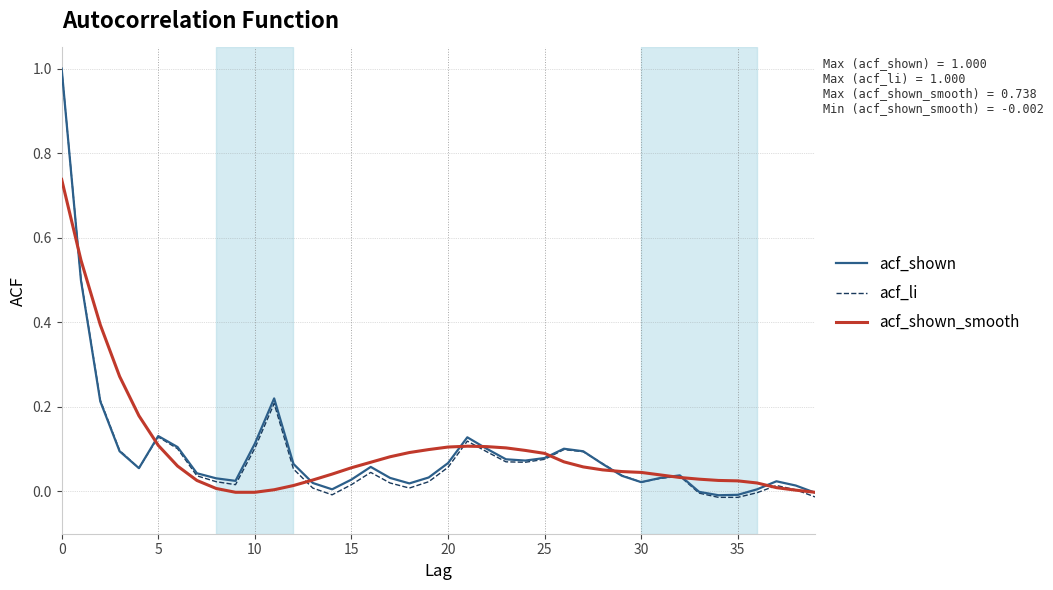

How many distinct data groups are displayed?

3